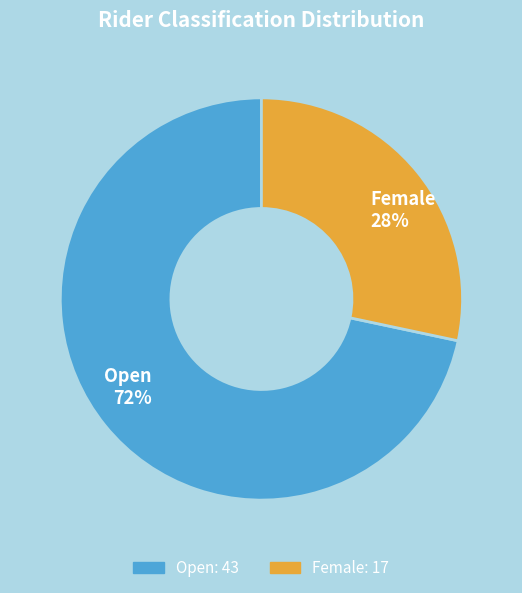

Is the sum of Open and Female greater than half?

Yes